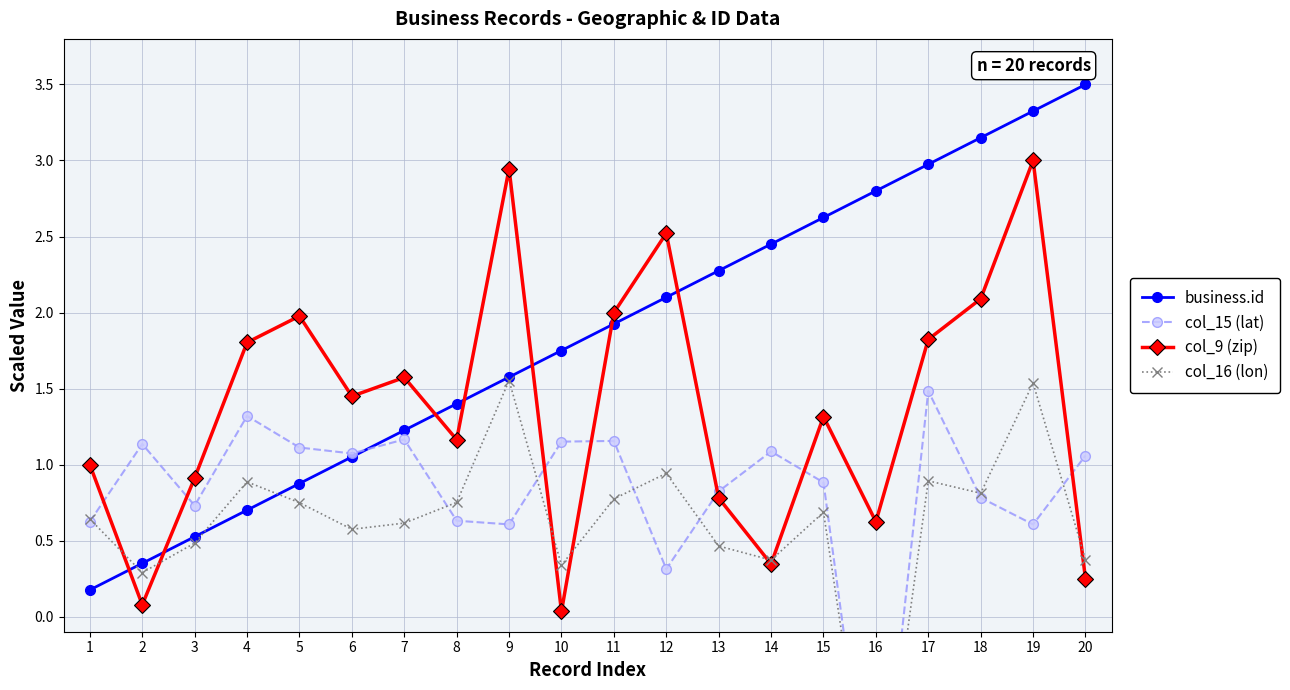

Where is the first local minimum for col_9 (zip)?

2